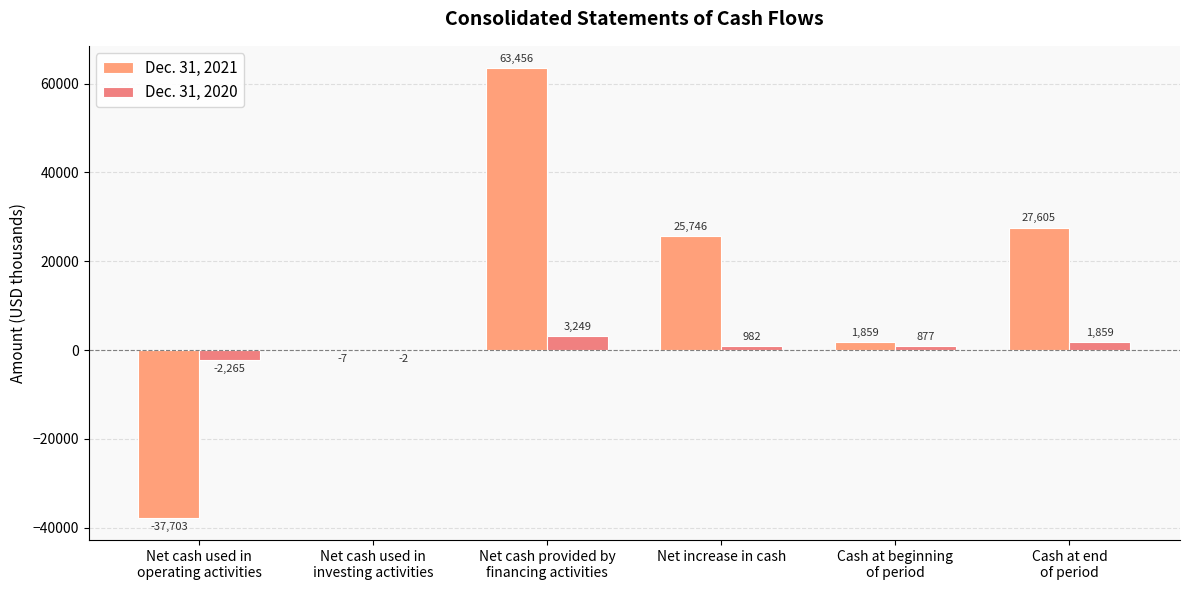

How many positive values does the Dec. 31, 2020 series have?

4